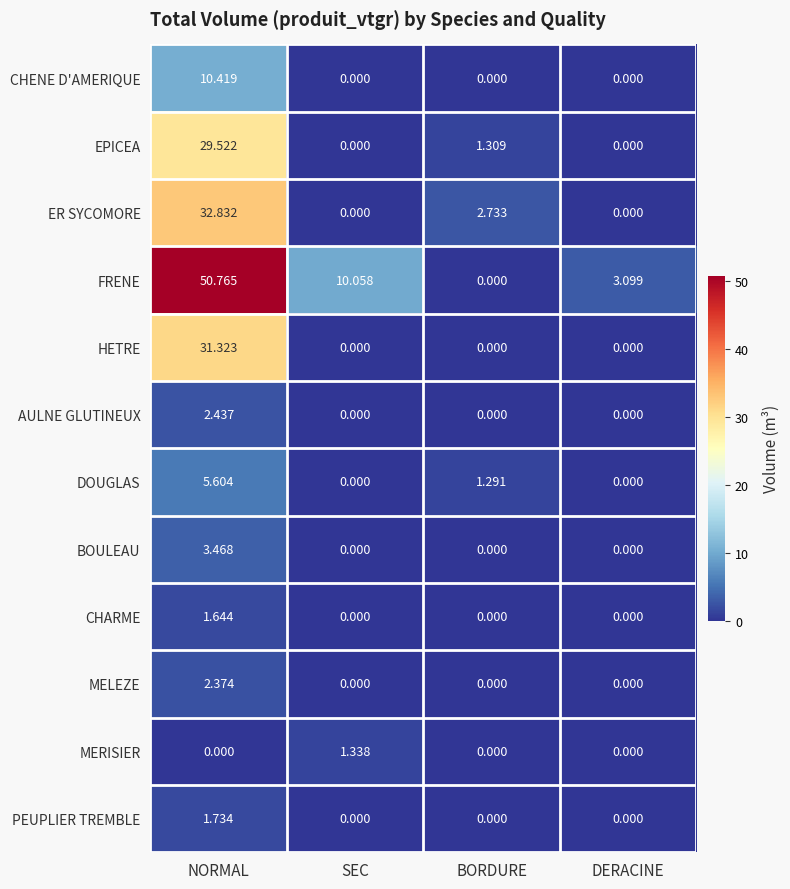

Which series changed the most between SEC and DERACINE?

FRENE